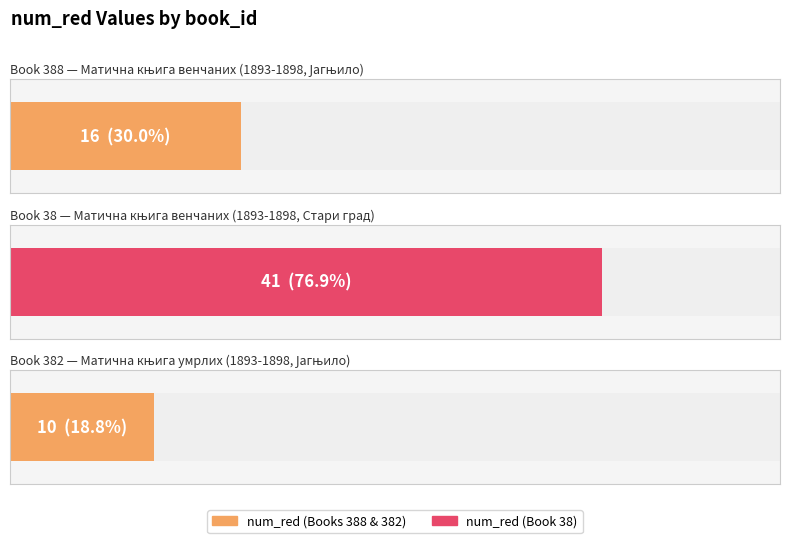

What is the minimum value shown in the chart?

10